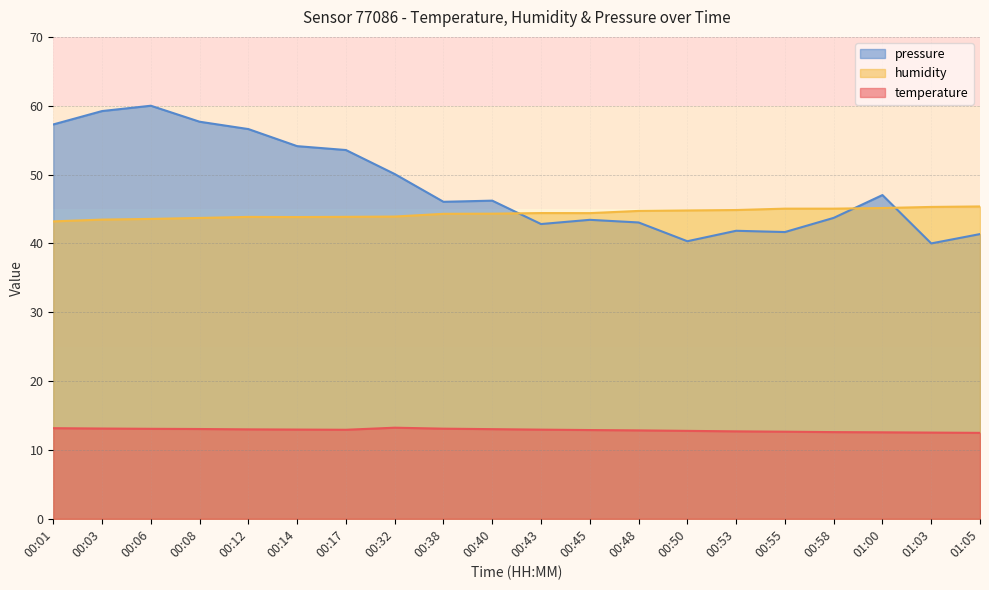

What is the difference between the maximum and minimum values in the humidity series?

2.2